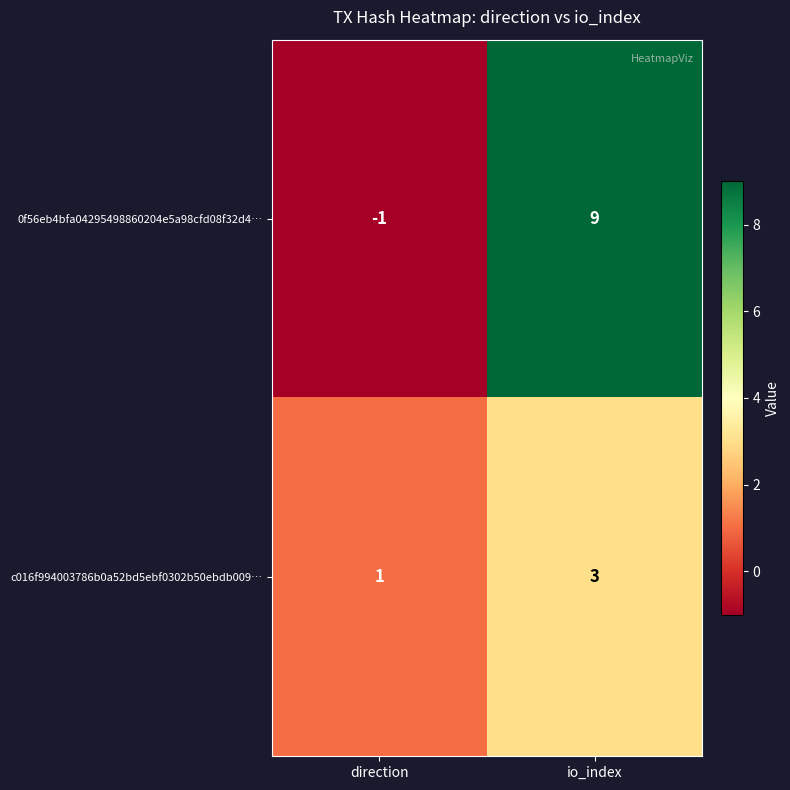

Rank the series by their maximum value, from lowest to highest.

c016f994003786b0a52bd5ebf0302b50ebdb009…, 0f56eb4bfa04295498860204e5a98cfd08f32d4…